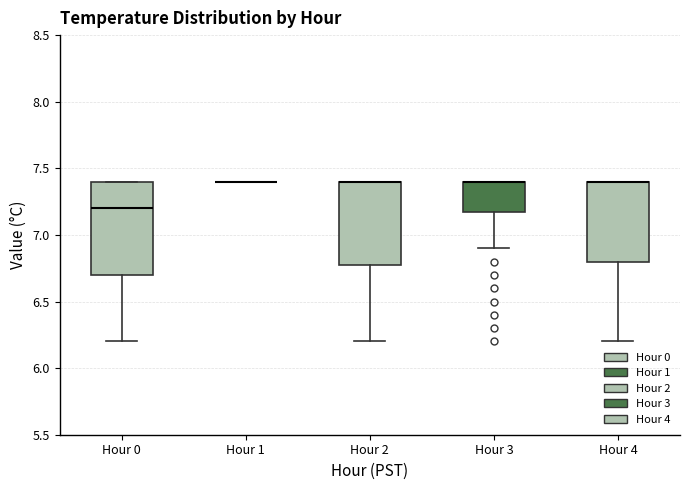

Reading left to right, read every box against the y-axis: the position of its median line, the range the box covers, and the ends of its whiskers. The values are not printed on the chart, so give them approximately, as read against the axis.

Hour 0: median 7.2, box 6.7 to 7.4, whiskers 6.2 to 7.4
Hour 1: box collapsed to a line at 7.4, whiskers 7.4 to 7.4
Hour 2: median 7.4 (drawn on the box's upper edge), box 6.8 to 7.4, whiskers 6.2 to 7.4
Hour 3: median 7.4 (drawn on the box's upper edge), box 7.2 to 7.4, whiskers 6.9 to 7.4
Hour 4: median 7.4 (drawn on the box's upper edge), box 6.8 to 7.4, whiskers 6.2 to 7.4